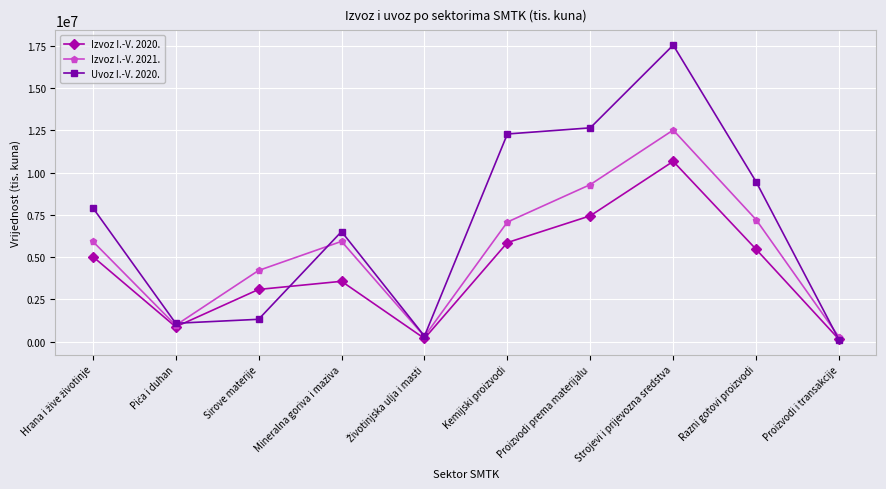

Rank the series by their average value, from highest to lowest.

Uvoz I.-V. 2020., Izvoz I.-V. 2021., Izvoz I.-V. 2020.